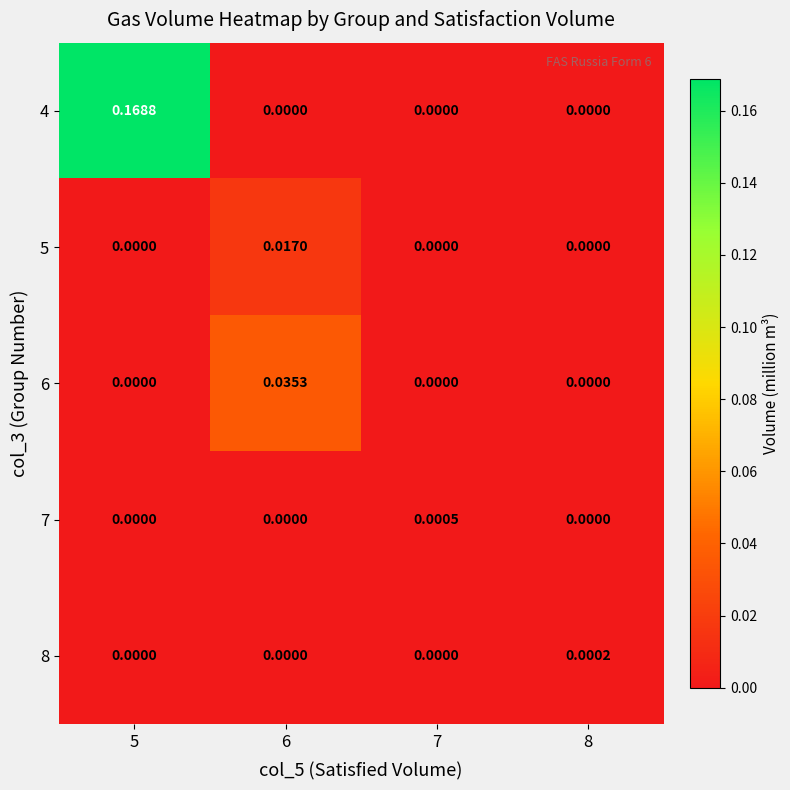

How many data points does each series have?

4